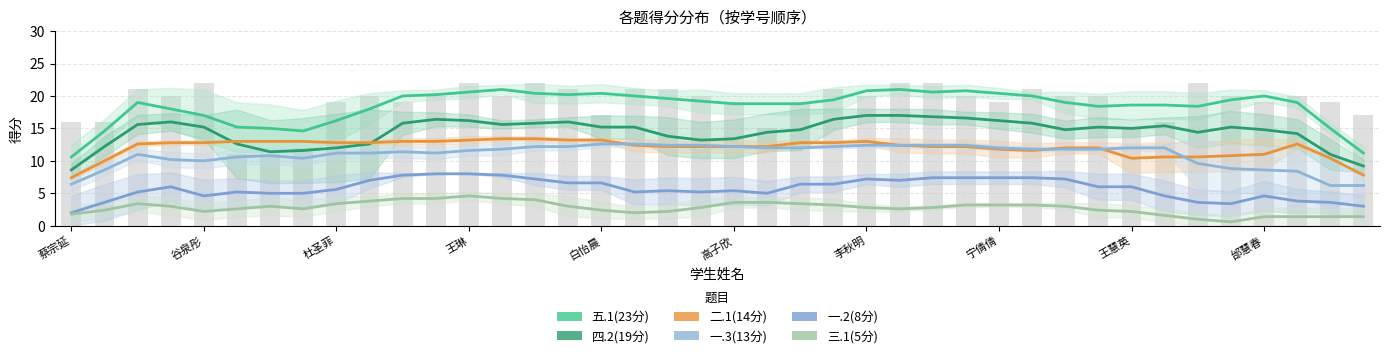

What is the lowest value of the 一.2(8分) series?

2.0